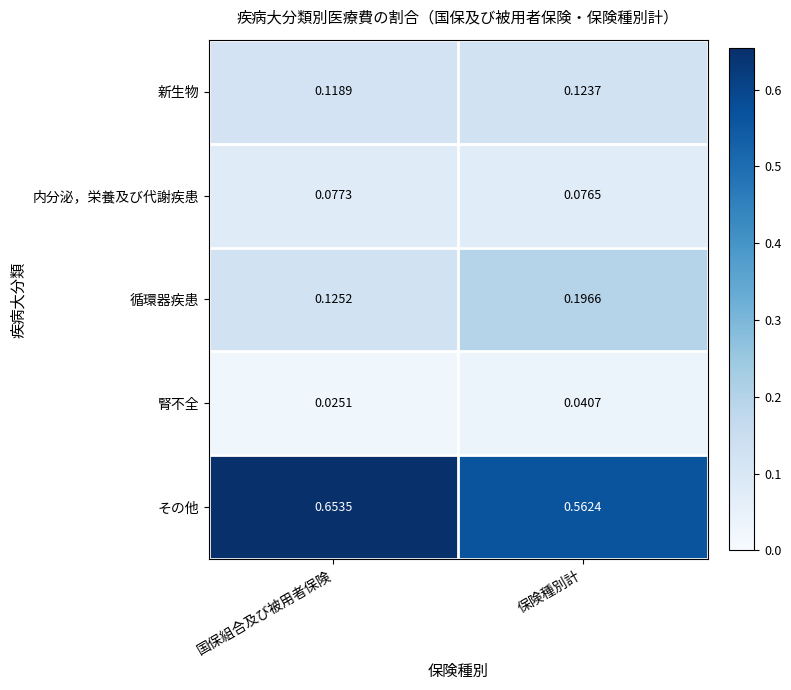

List the labels in order of 腎不全 value, largest first.

保険種別計, 国保組合及び被用者保険